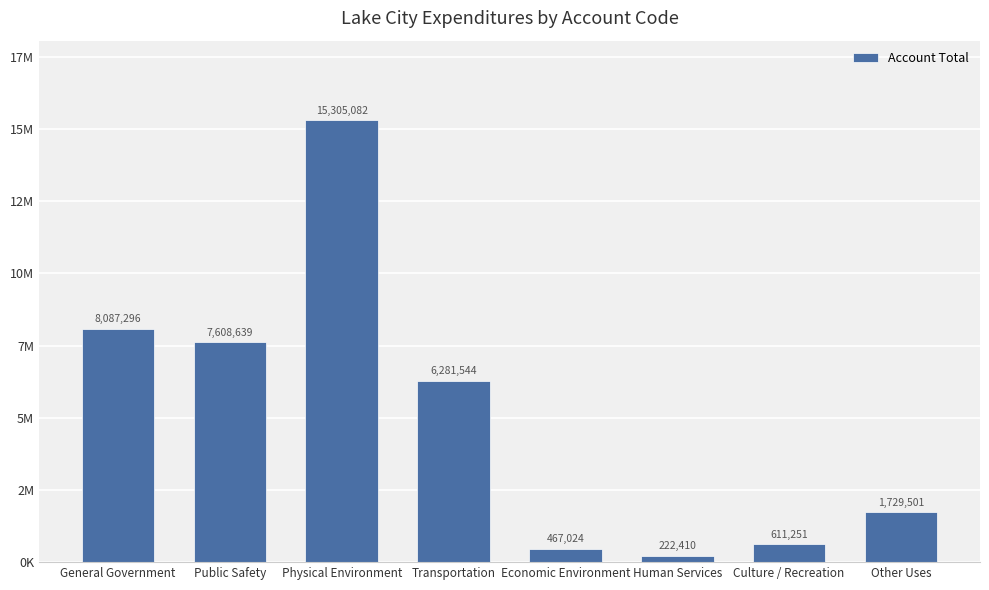

Which has a higher value, Public Safety or Economic Environment?

Public Safety